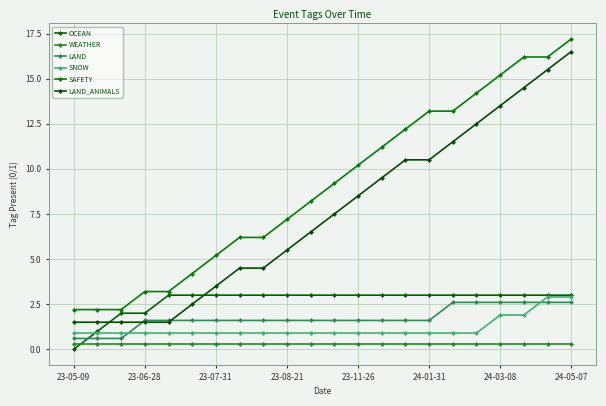

How many lines are shown in the chart?

6